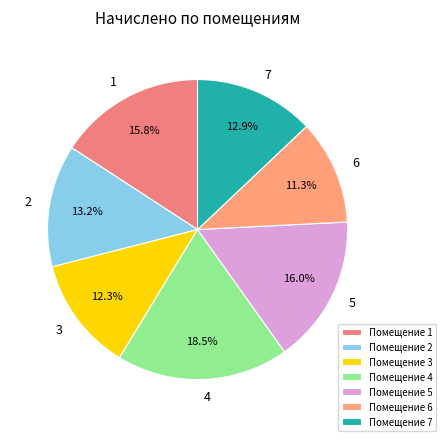

How many segments does this pie chart have?

7